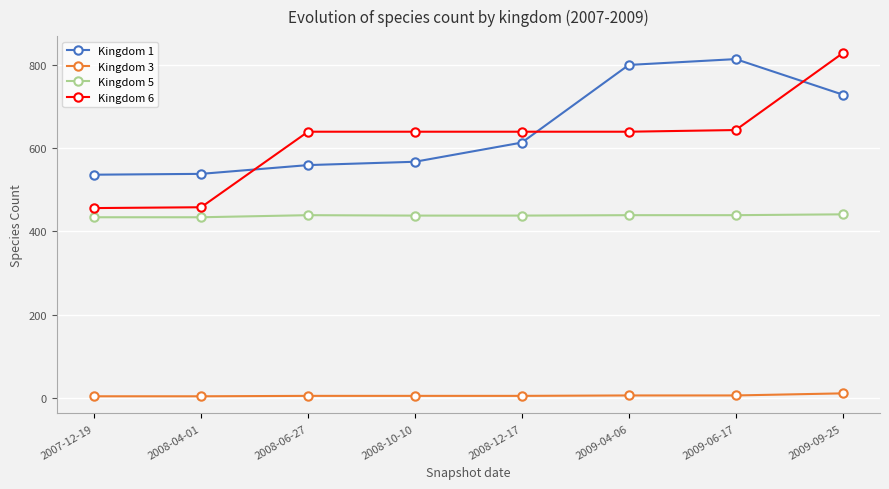

Is this an area chart (filled region under the line)?

No